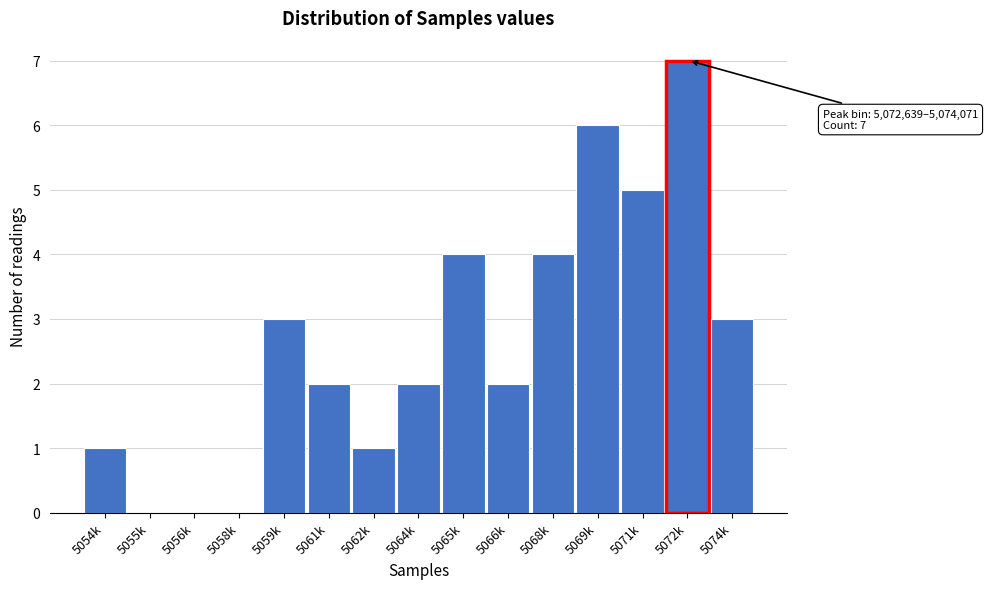

Reading right to left, list all the values displayed in this chart.

5074k=3	5072k=7	5071k=5	5069k=6	5068k=4	5066k=2	5065k=4	5064k=2	5062k=1	5061k=2	5059k=3	5058k=0	5056k=0	5055k=0	5054k=1